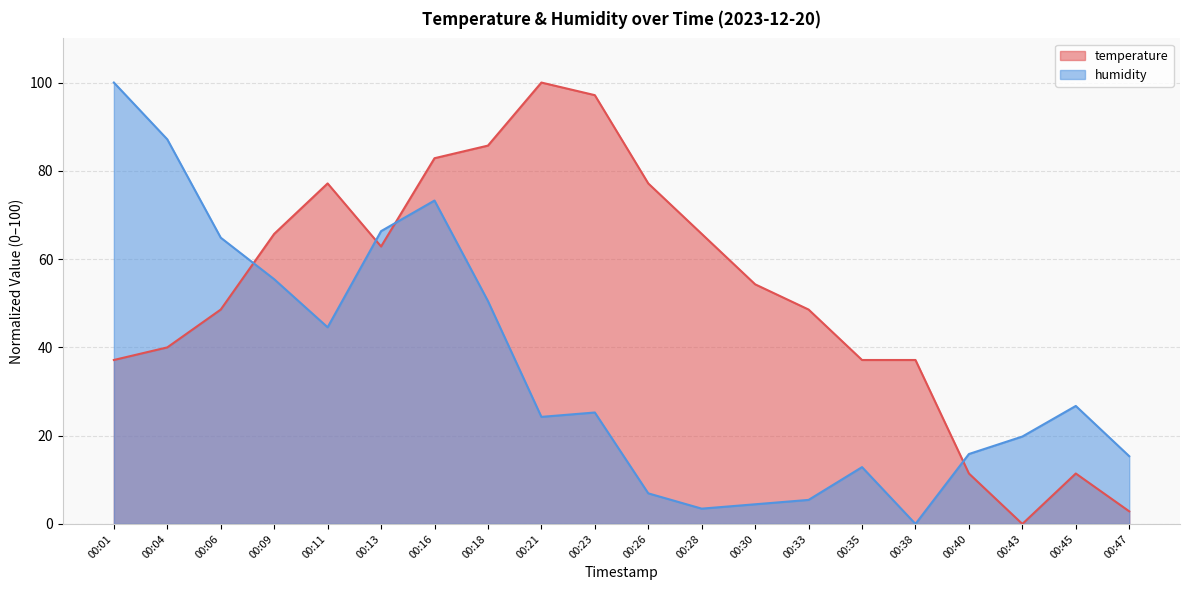

True or false: humidity has a value of 12.9 at 00:35.

True